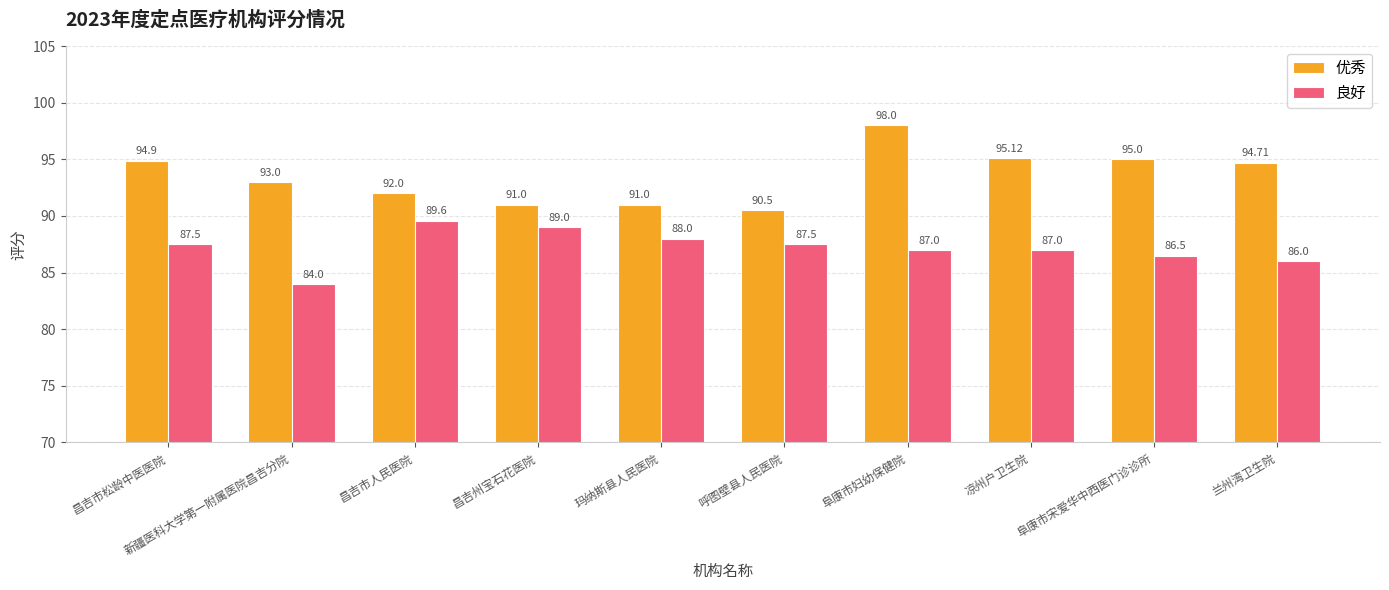

Which series has the widest spread of values?

优秀